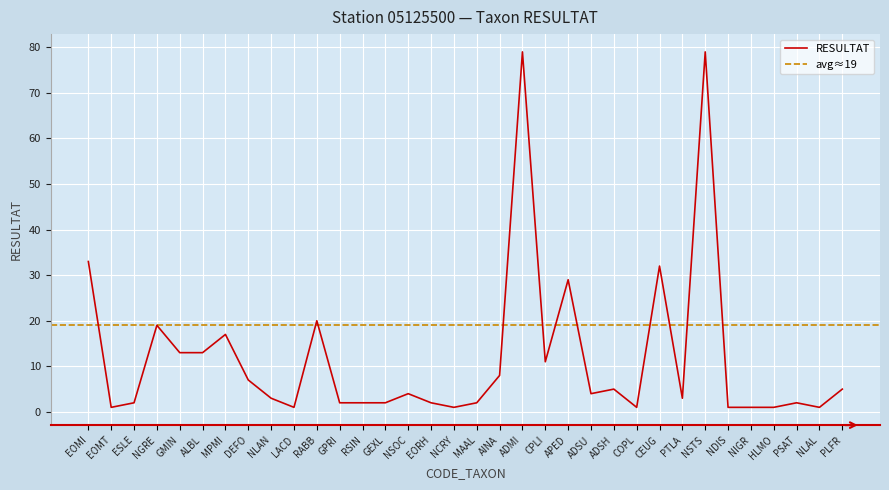

What is the change in value from GMIN to ADSU?

-9